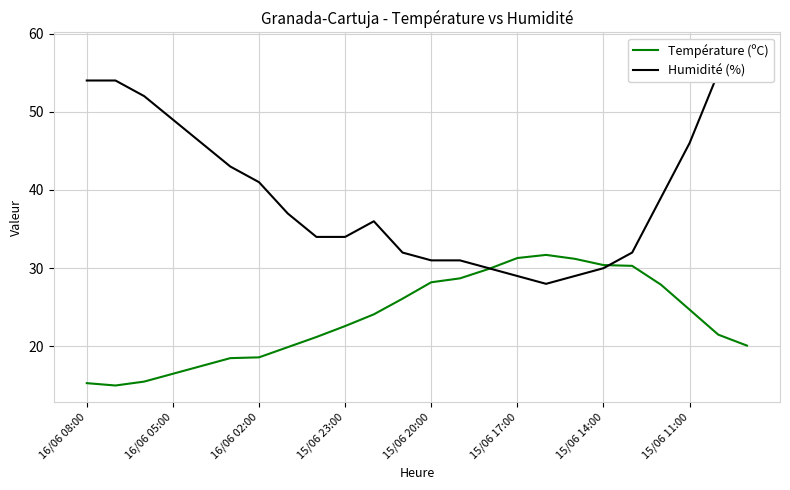

The Température (ºC) series shows 18.6 at 16/06 02:00. True or false?

True